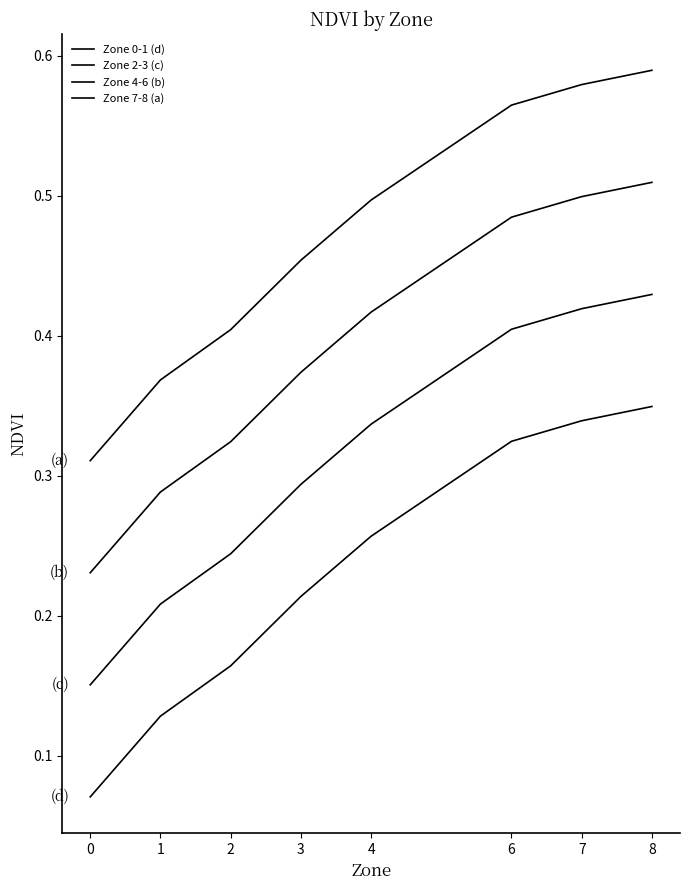

Which series has the largest total across all categories?

Zone 7-8 (a)